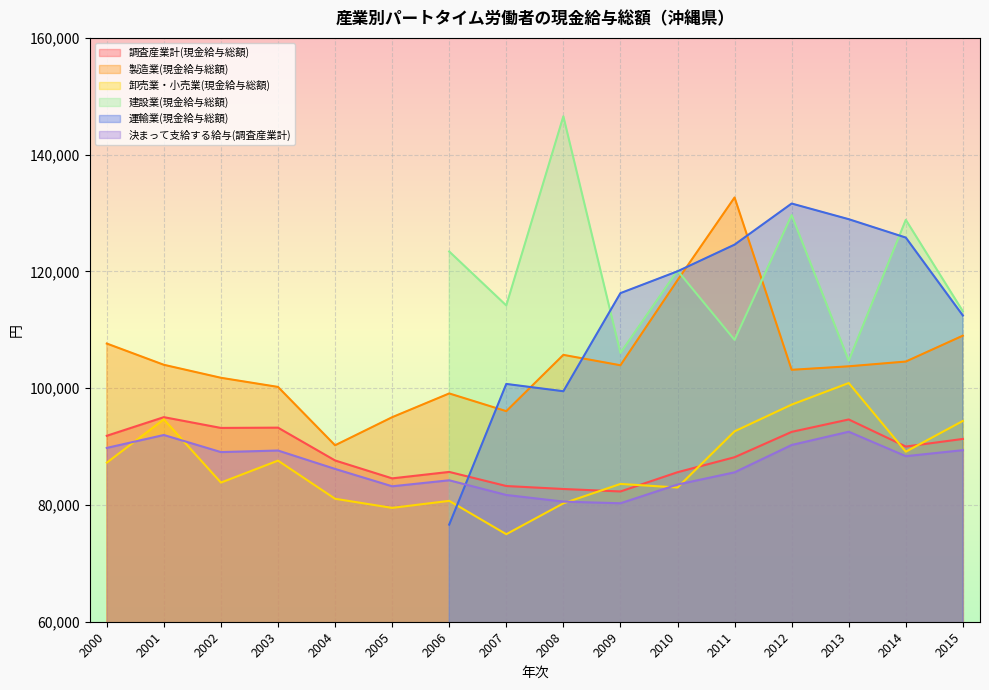

Which series has the largest total across all categories?

製造業(現金給与総額)